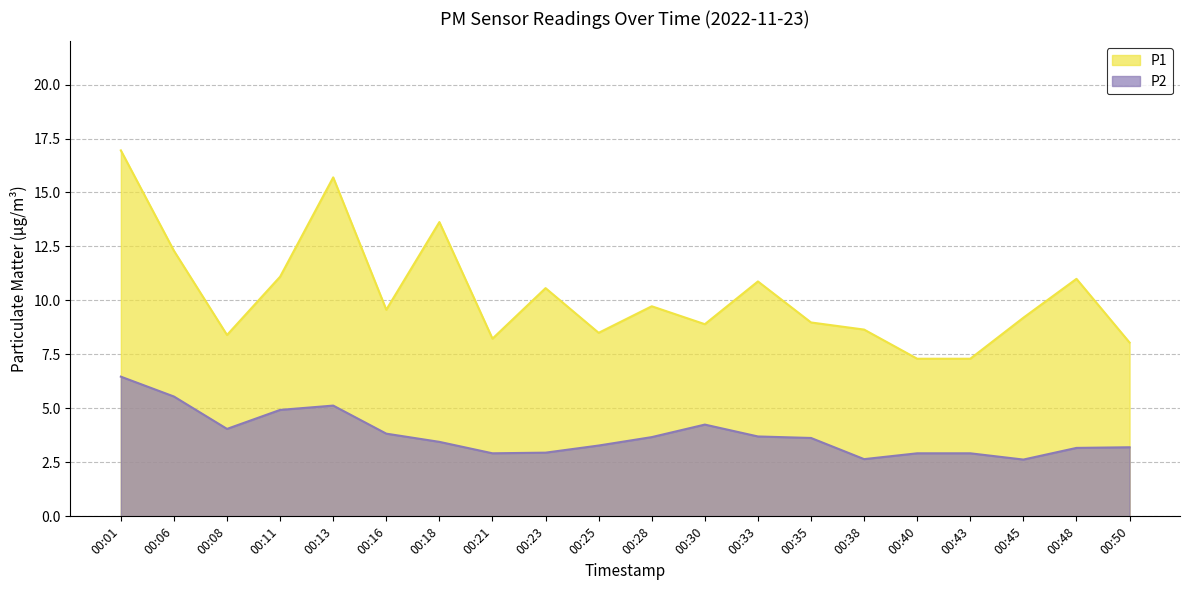

What is the total value across all series at 00:30?

13.2